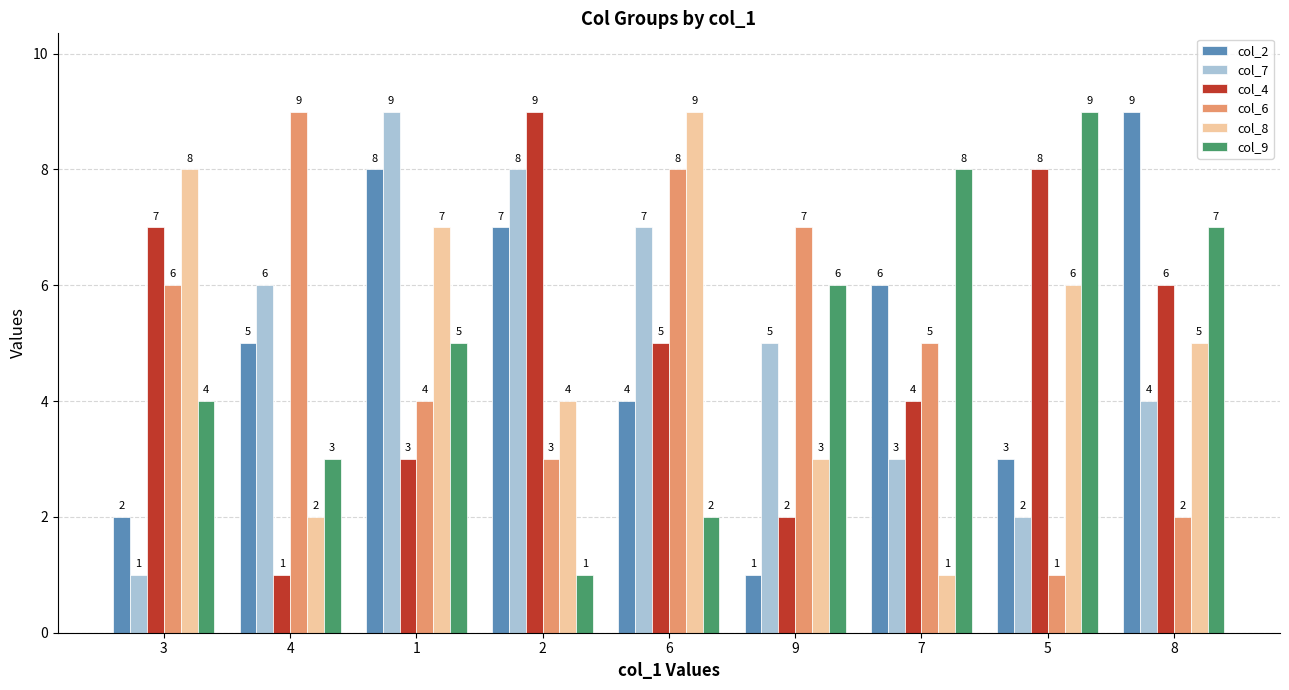

The col_2 series shows 2 at 3. True or false?

True